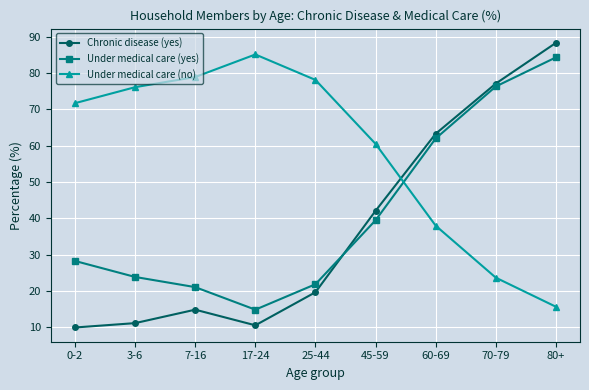

What is the maximum value for Under medical care (no)?

85.1